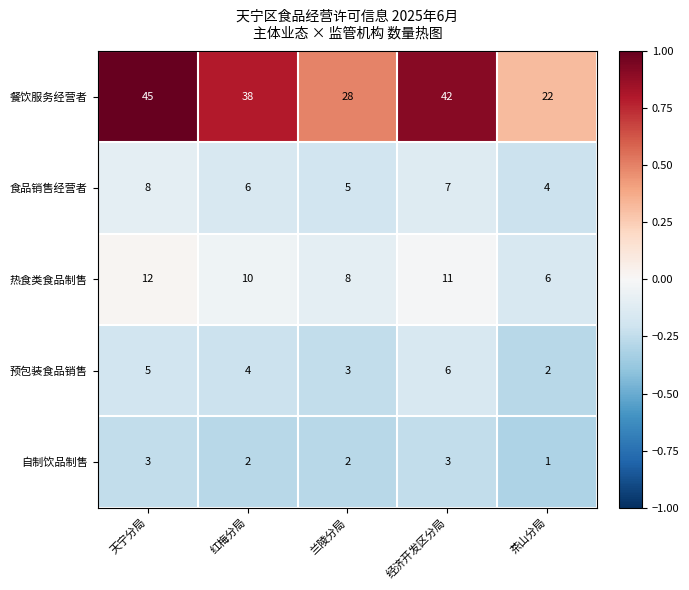

Reading right to left, list all the values displayed in this chart.

餐饮服务经营者: 22	42	28	38	45
食品销售经营者: 4	7	5	6	8
热食类食品制售: 6	11	8	10	12
预包装食品销售: 2	6	3	4	5
自制饮品制售: 1	3	2	2	3